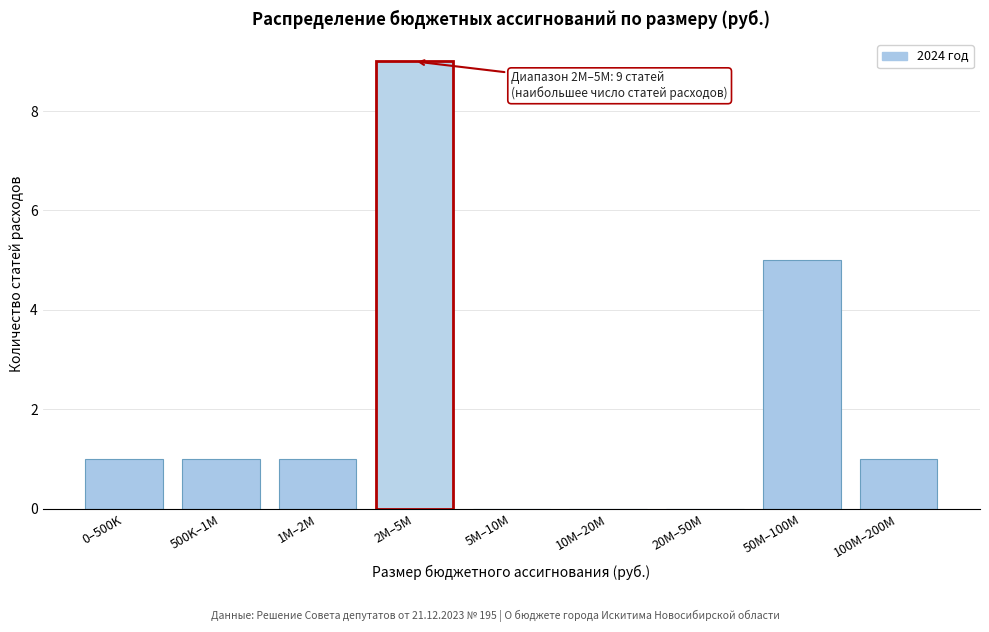

Reading right to left, what are all the values shown in this chart?

100M–200M=1	50M–100M=5	20M–50M=0	10M–20M=0	5M–10M=0	2M–5M=9	1M–2M=1	500K–1M=1	0–500K=1